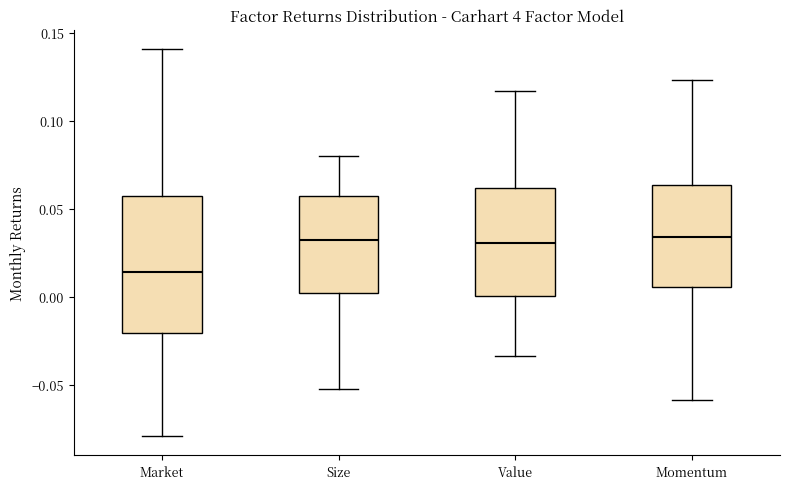

Reading left to right, read every box against the y-axis: the position of its median line, the range the box covers, and the ends of its whiskers. The values are not printed on the chart, so give them approximately, as read against the axis.

Market: median 0.015, box -0.020 to 0.055, whiskers -0.080 to 0.140
Size: median 0.030, box 0.000 to 0.055, whiskers -0.055 to 0.080
Value: median 0.030, box 0.000 to 0.060, whiskers -0.035 to 0.115
Momentum: median 0.035, box 0.005 to 0.065, whiskers -0.060 to 0.125